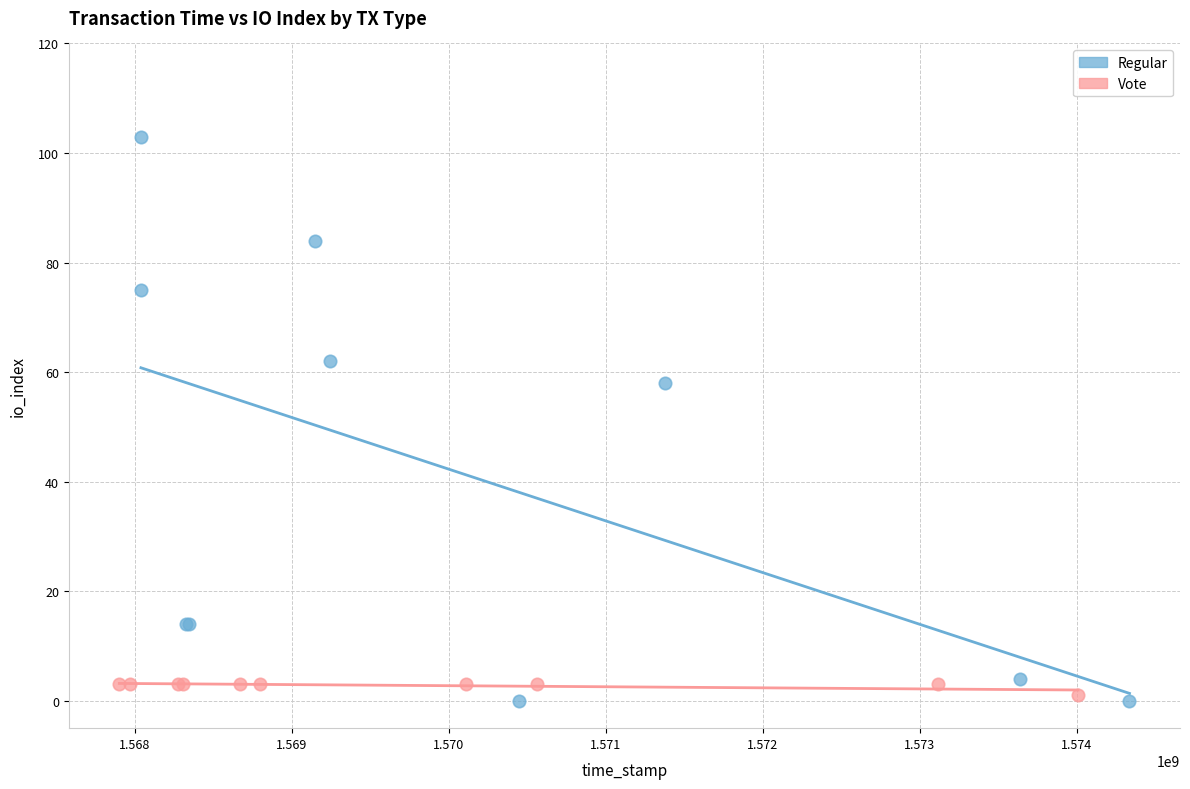

Which series has the largest Y range (max minus min)?

Regular